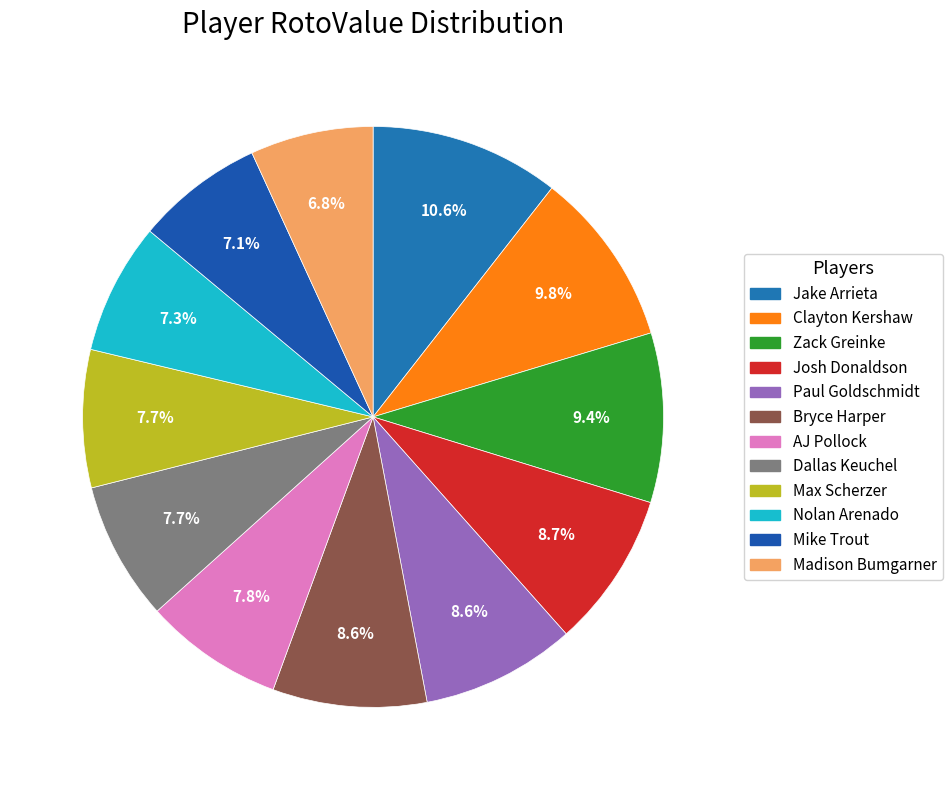

To the nearest percent, what portion does Clayton Kershaw represent?

10%